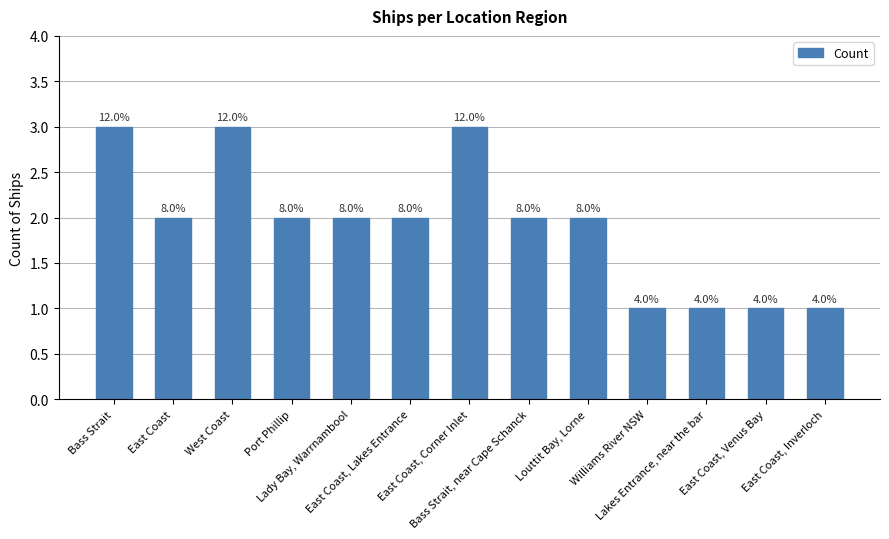

What is the value of the 4th bar from the left?

2